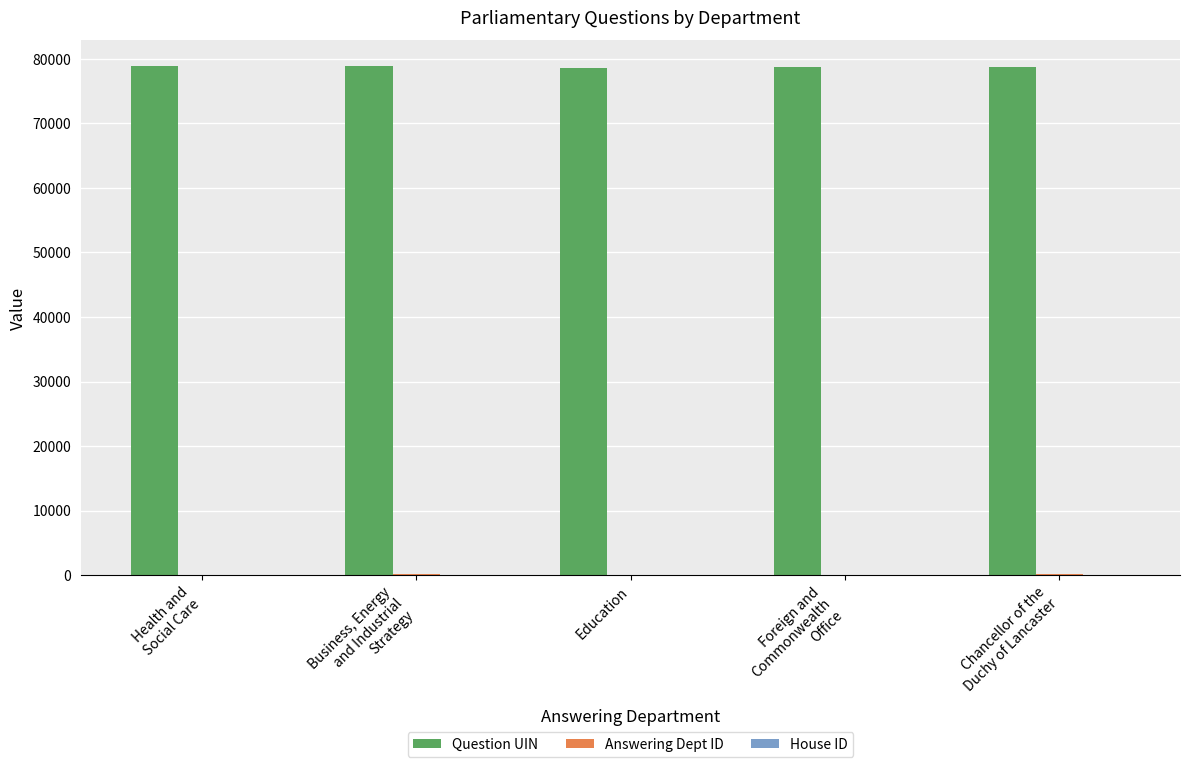

What is the maximum value shown in the chart?

78911